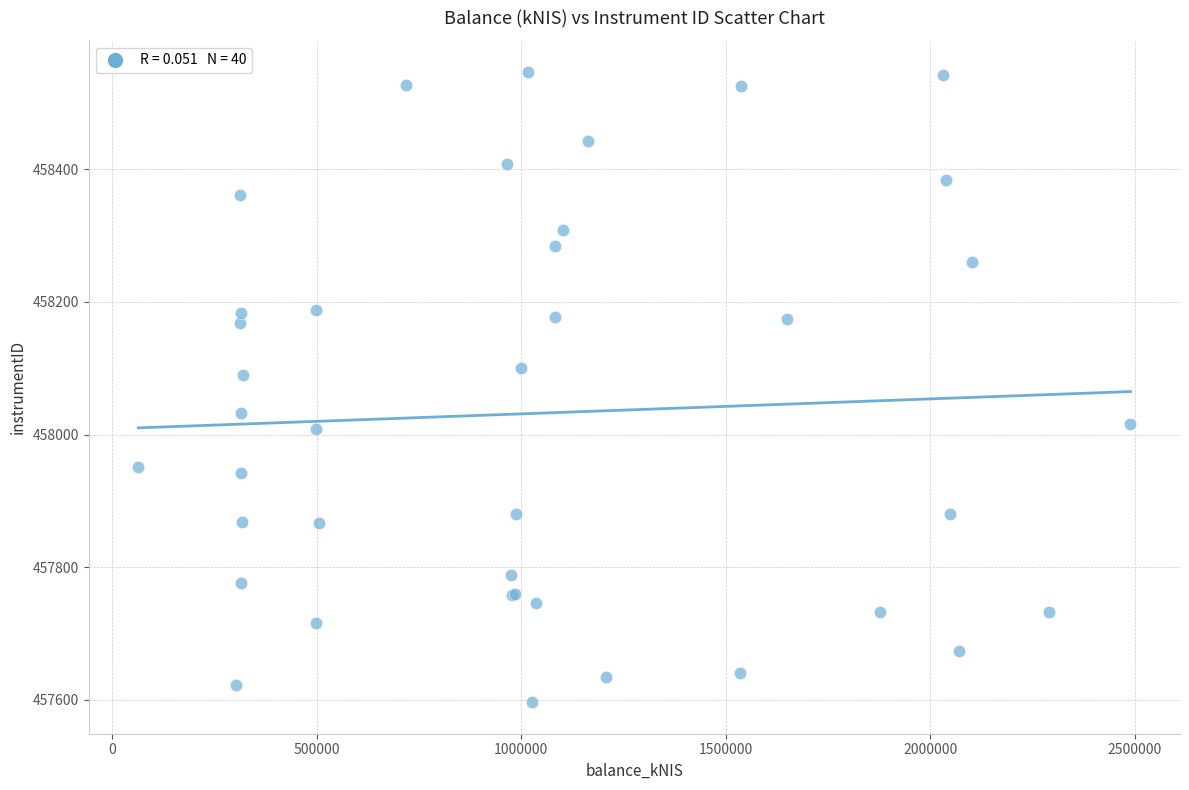

What Y value in the scatter plot is closest to 458071?

458090.2